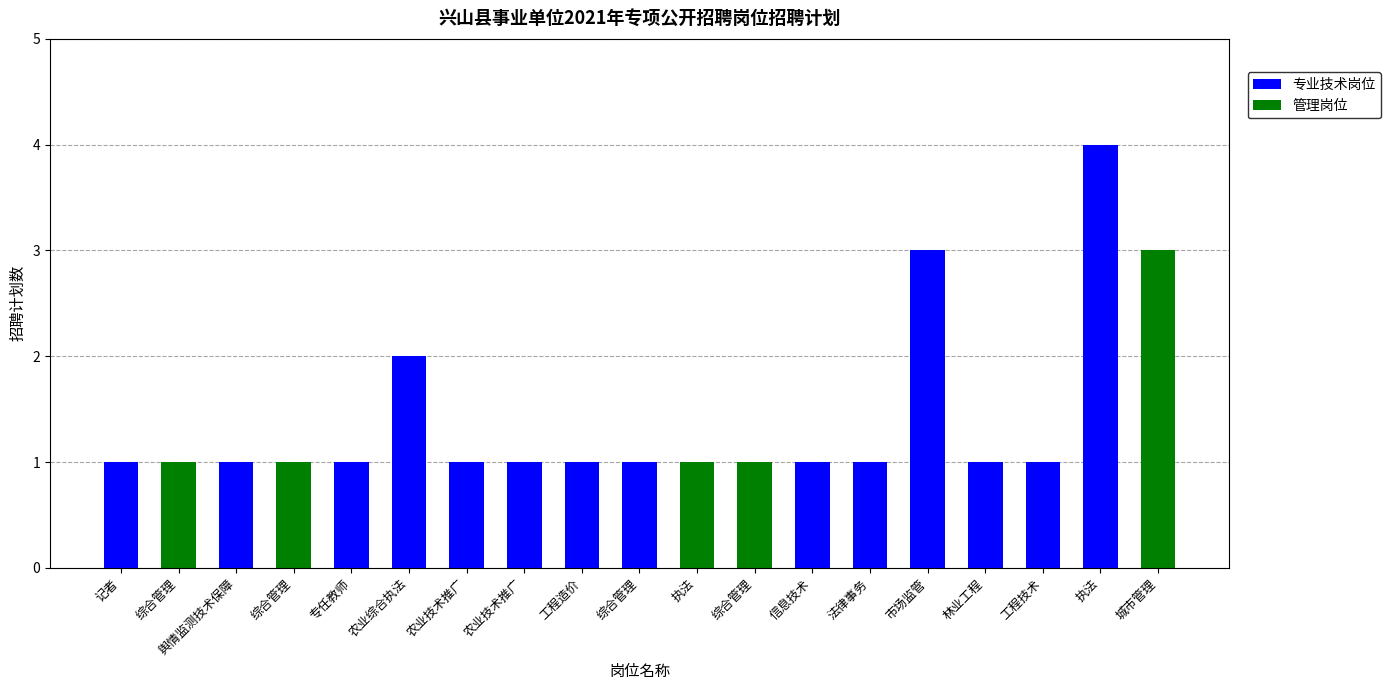

What are all the series names shown in the legend?

专业技术岗位, 管理岗位